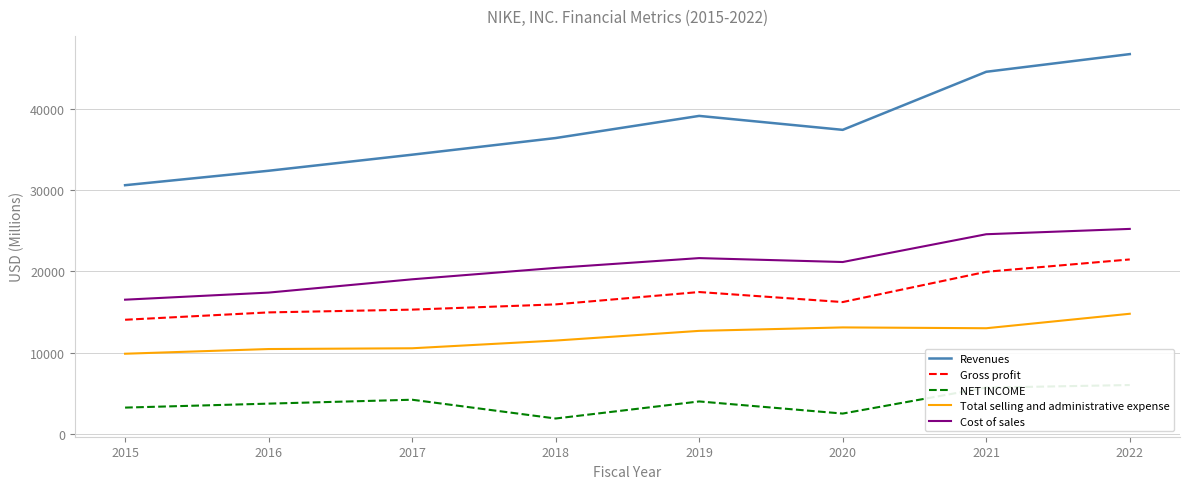

Read the NET INCOME value at 2017.

4240